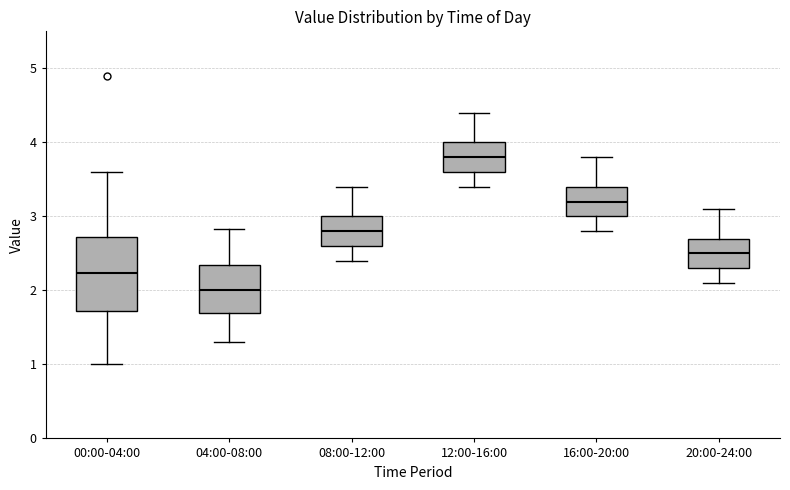

Where does the lower whisker of the box for 08:00-12:00 end on the y-axis? The values are not printed on the chart, so give them approximately, as read against the axis.

2.4